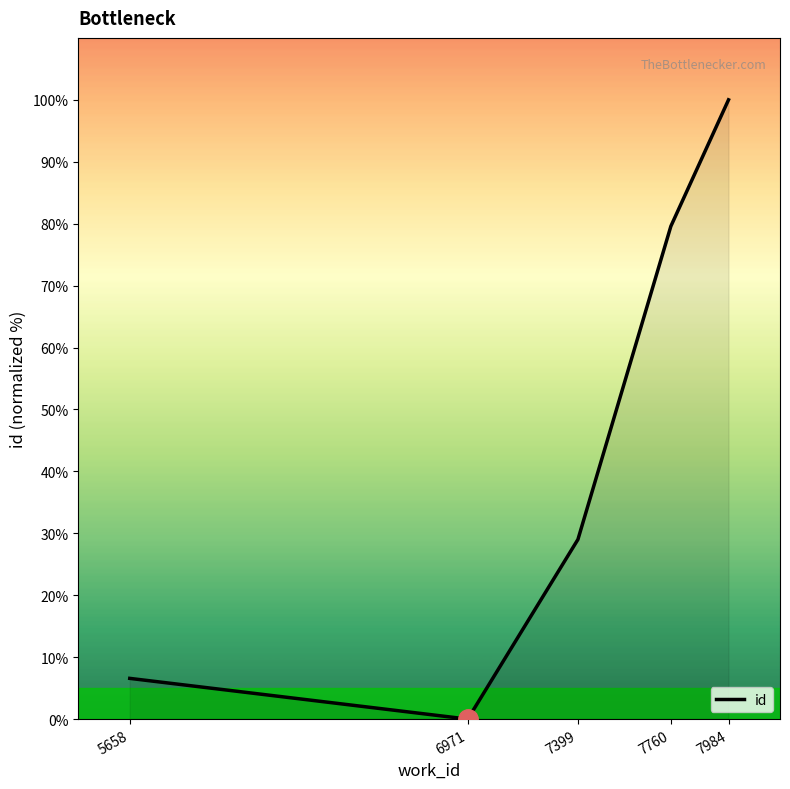

Rank the categories by value from lowest to highest.

6971, 5658, 7399, 7760, 7984